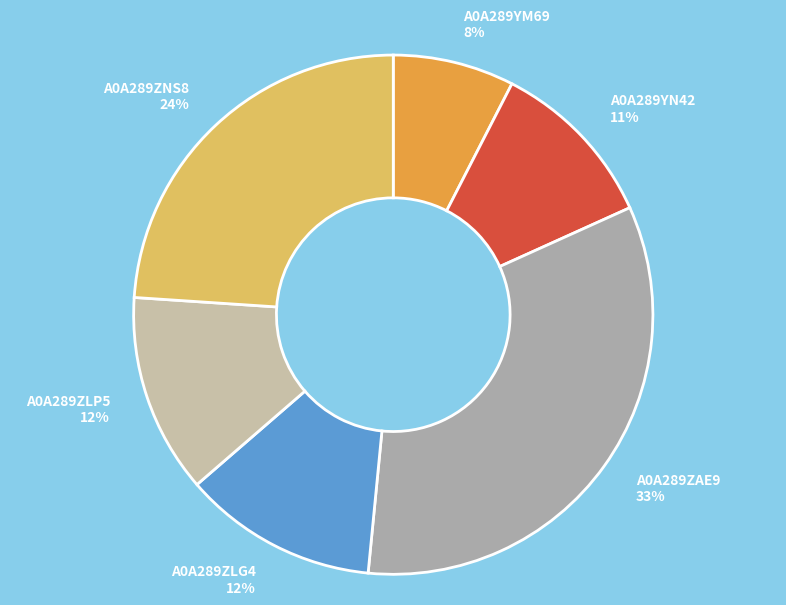

Do A0A289YM69 and A0A289ZNS8 together represent more than half of the pie?

No